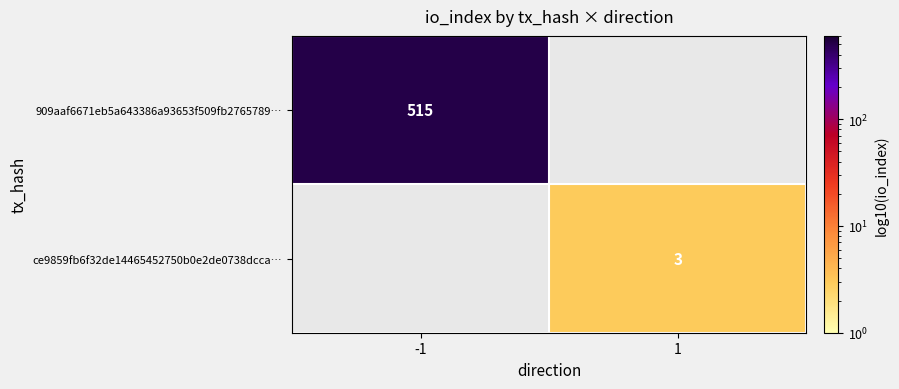

Is it true that 909aaf6671eb5a643386a93653f509fb2765789… equals 515 at -1?

True